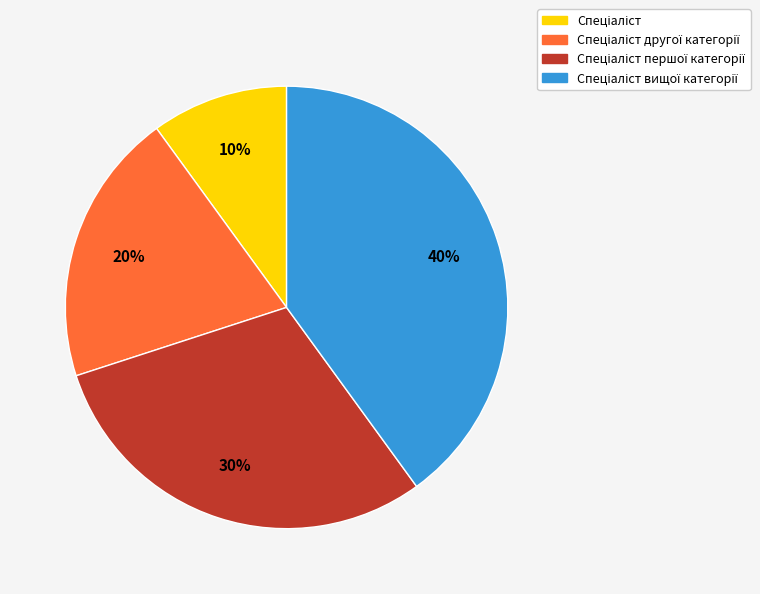

Is there any slice that represents more than half of the pie?

No